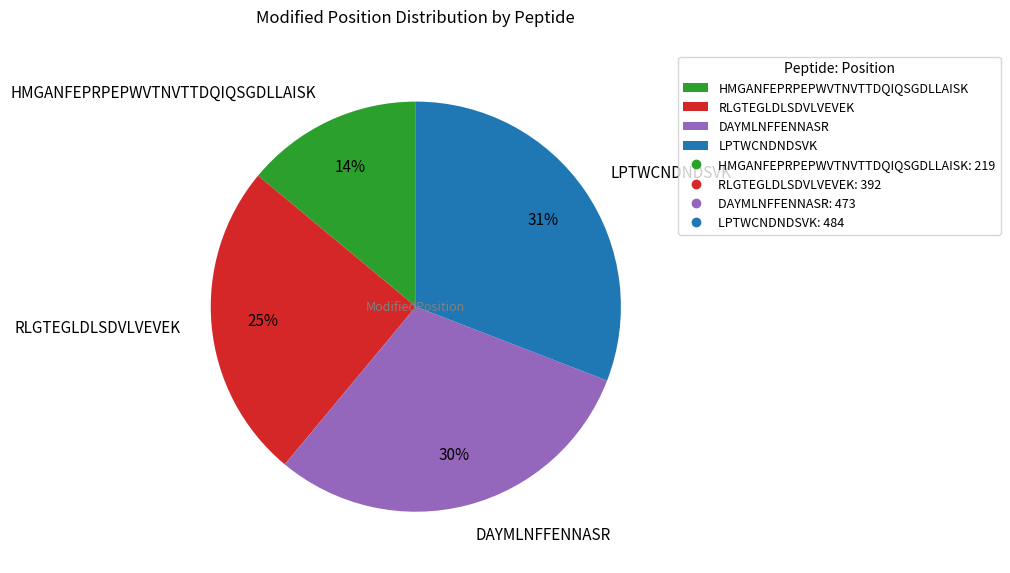

How many segments does this pie chart have?

4